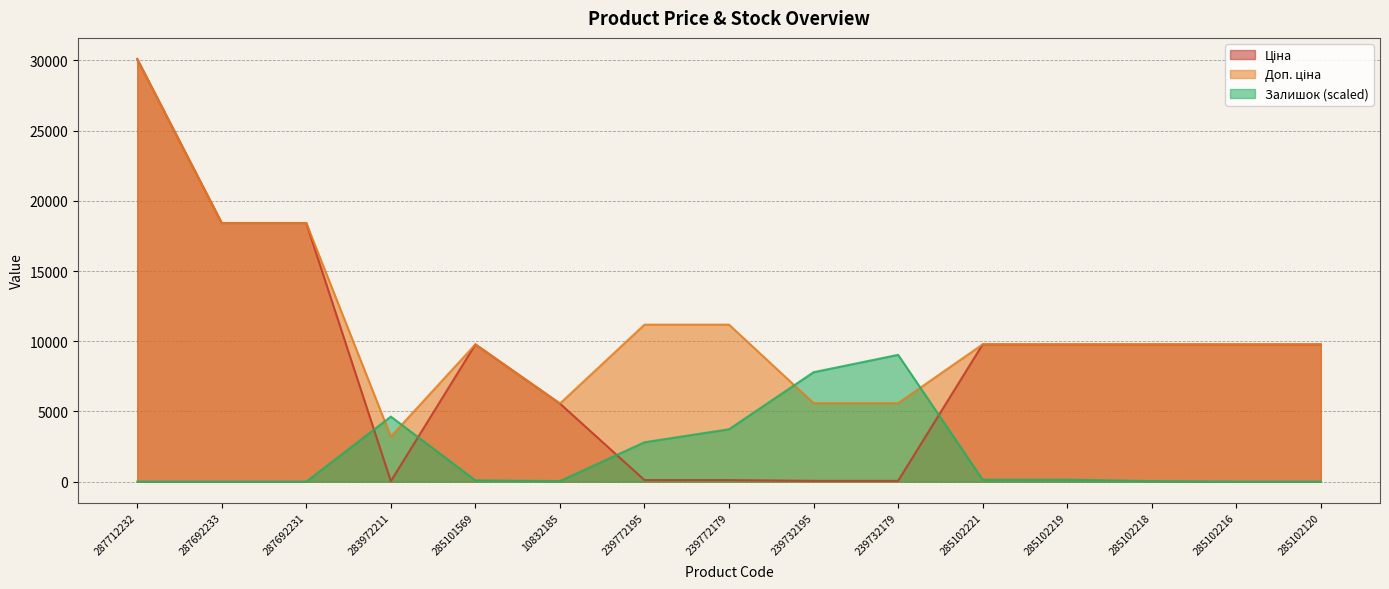

True or false: Залишок has a value of -3714.6 at 285102120.

False